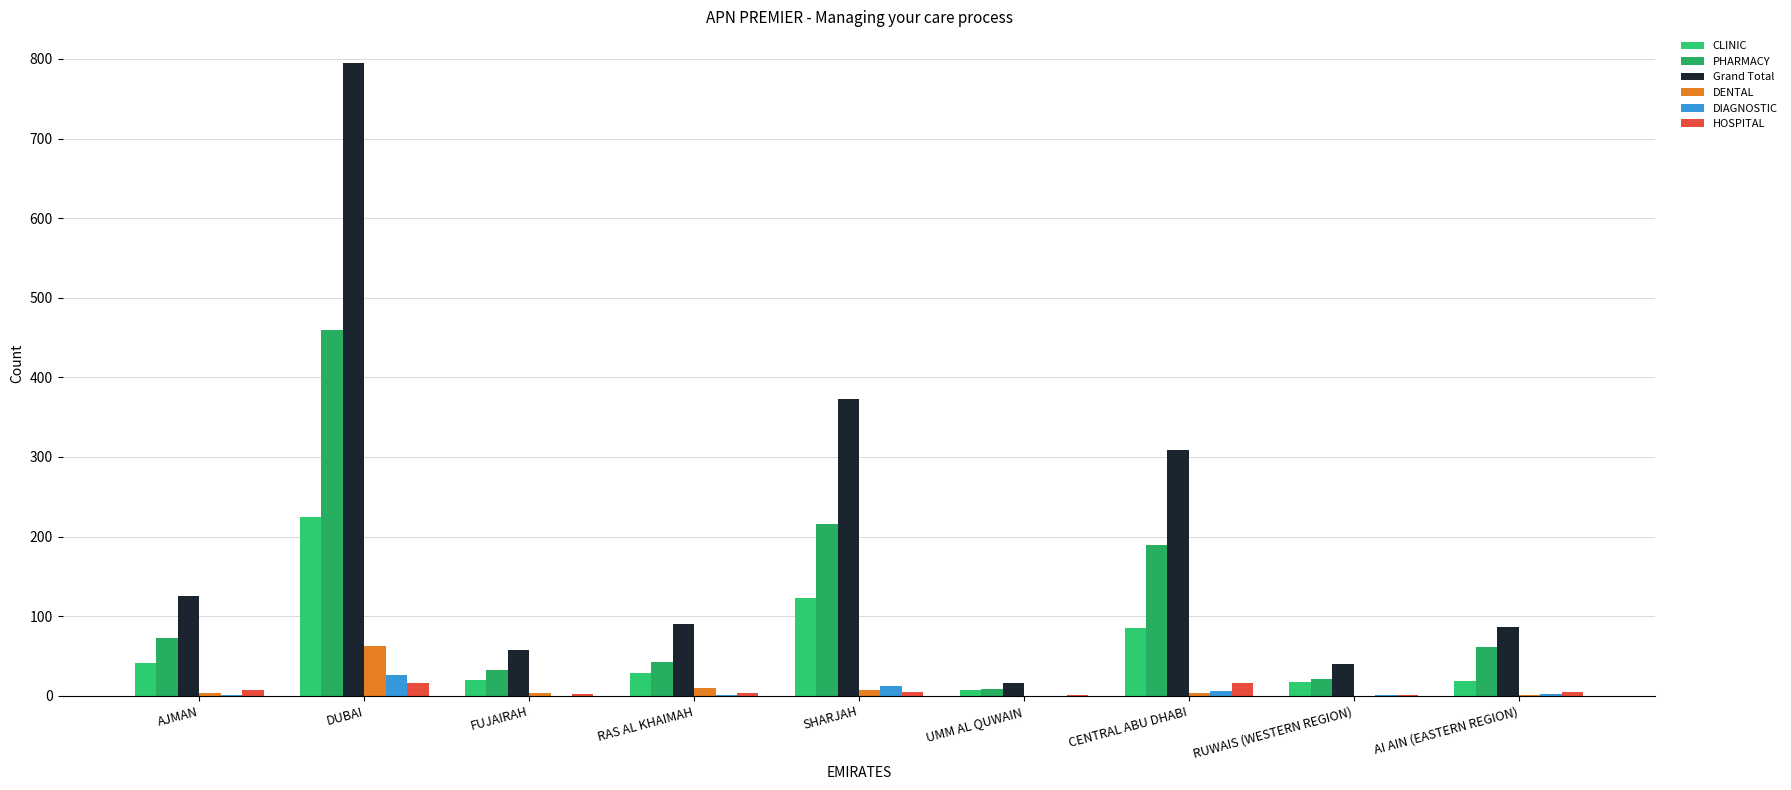

Where is DIAGNOSTIC nearest to the value 13?

SHARJAH